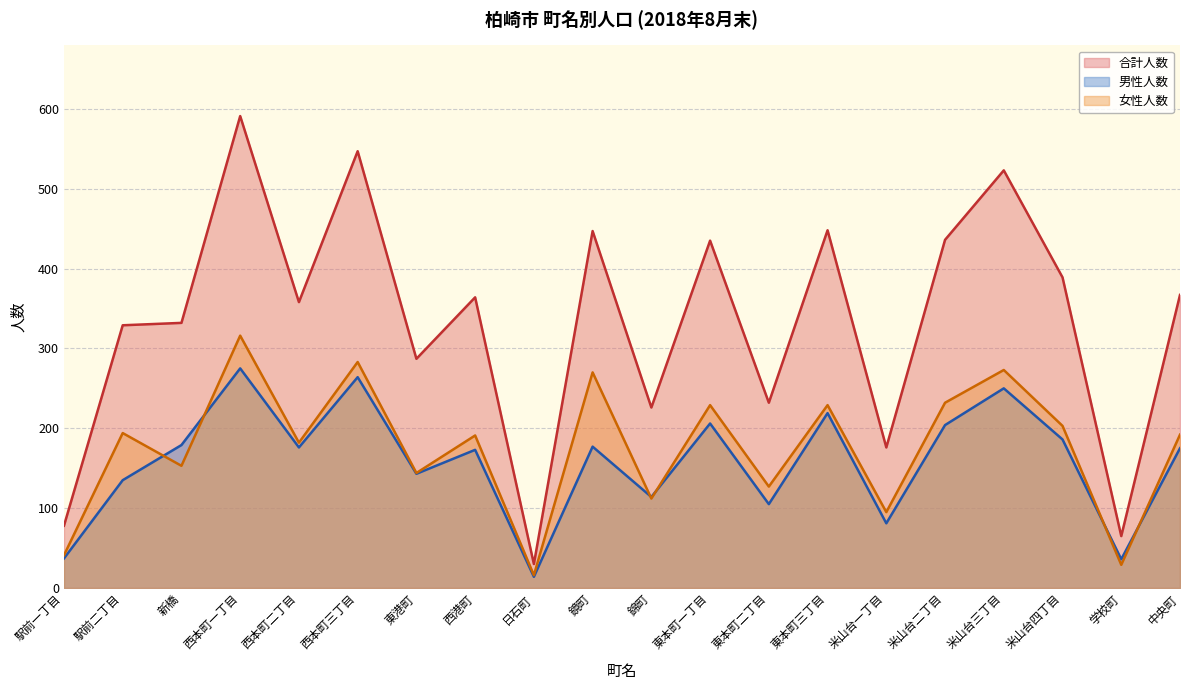

True or false: 男性人数 has more than 2 interior local peaks.

True